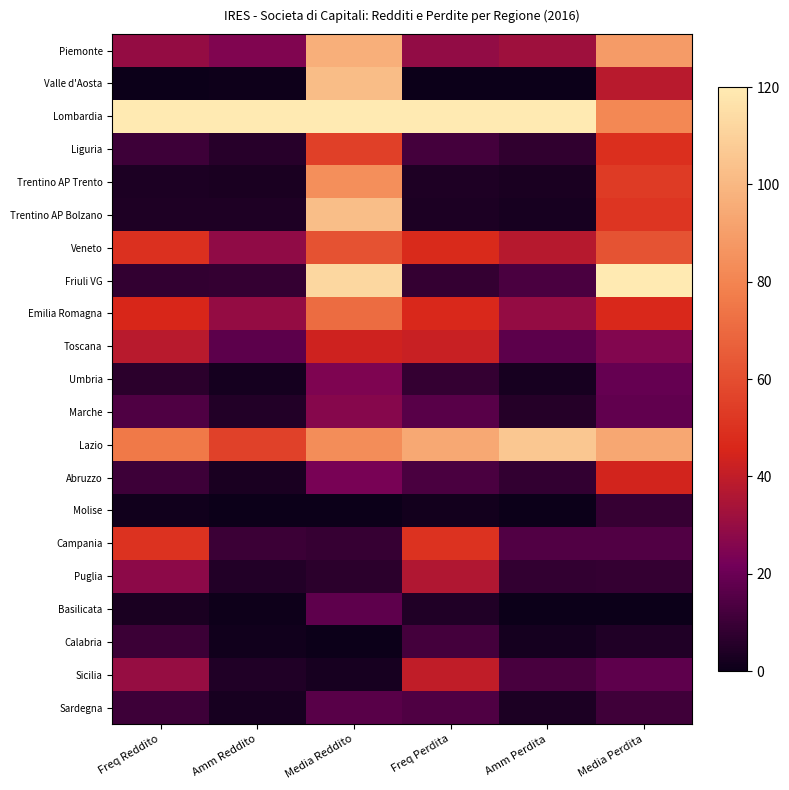

Between Freq Reddito and Amm Reddito, which is larger?

Freq Reddito